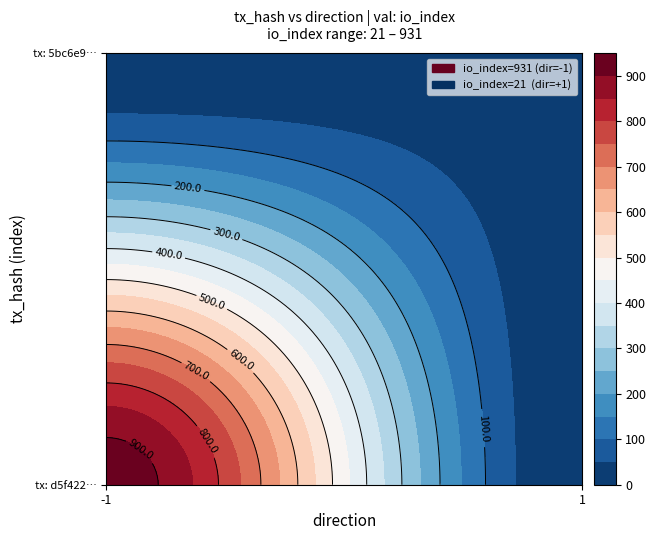

Is it true that d5f422522630dff1834f8bce94b2bff1f184f74 equals 931 at io_index?

True